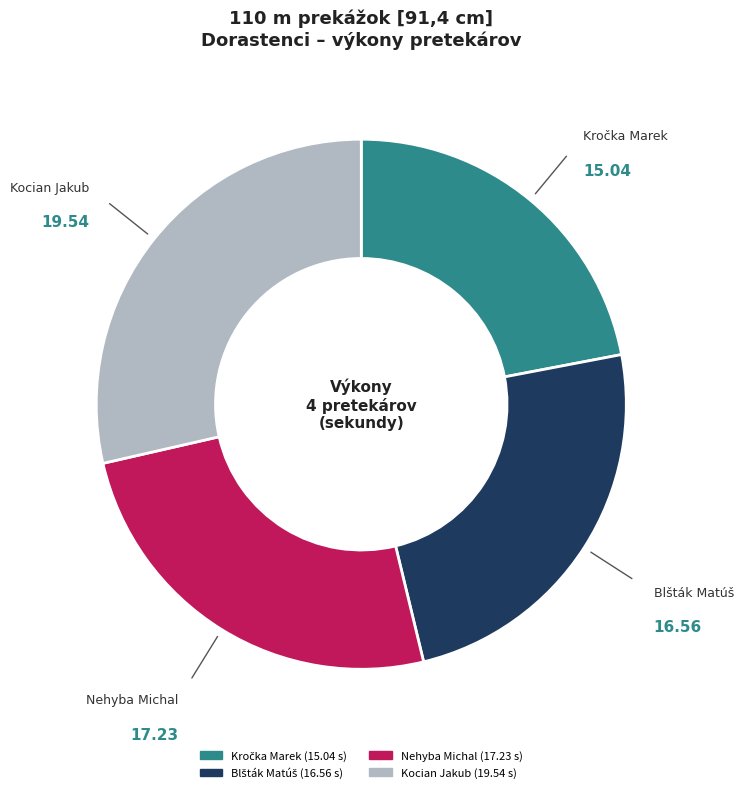

Is there a majority slice in this chart?

No